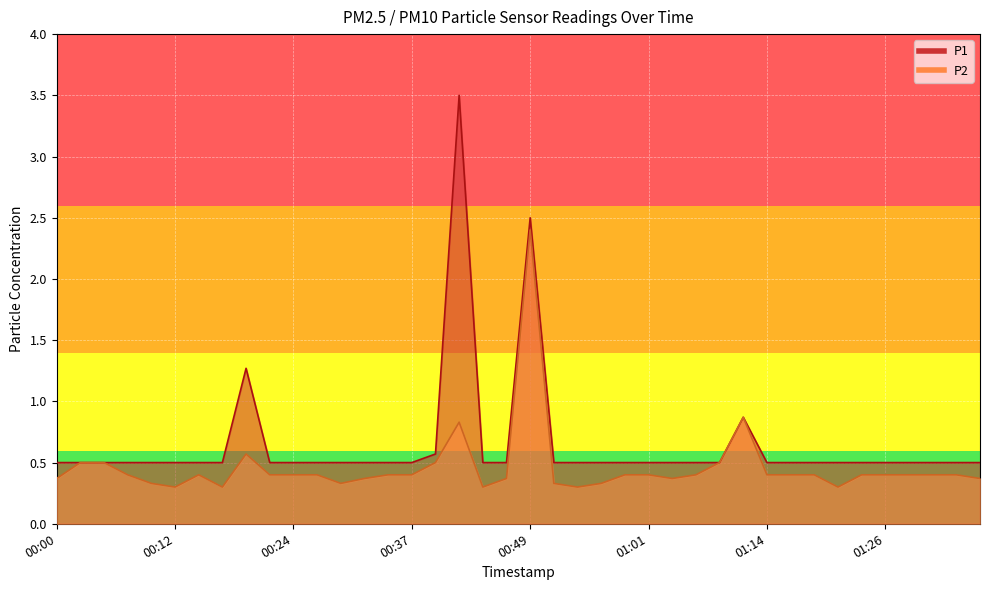

What is the label of the 6th point from the right?

01:23